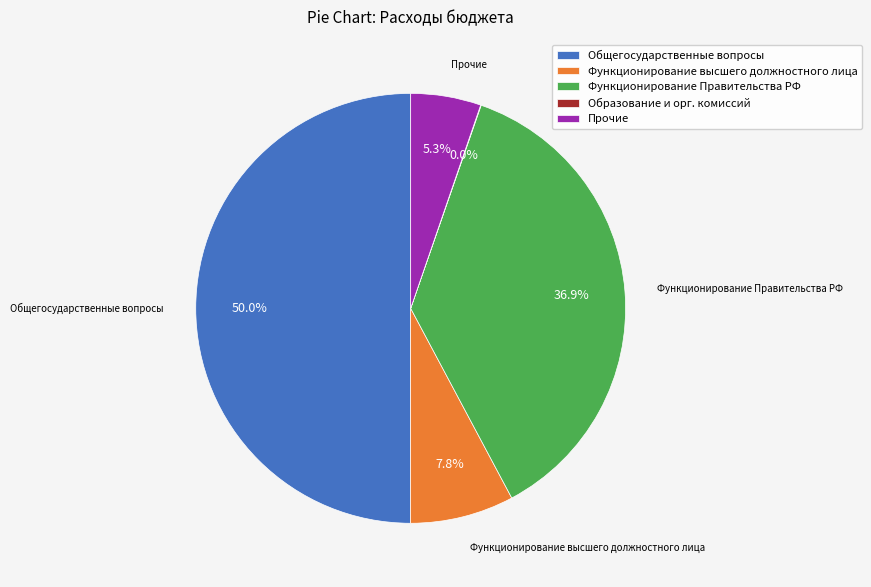

To the nearest percent, what portion does Функционирование высшего должностного лица represent?

8%